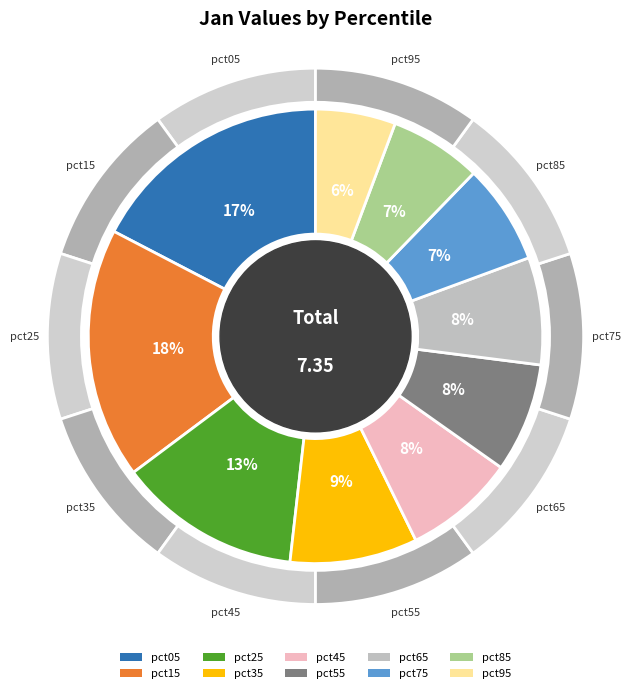

Which has a higher value, pct75 or pct85?

pct75